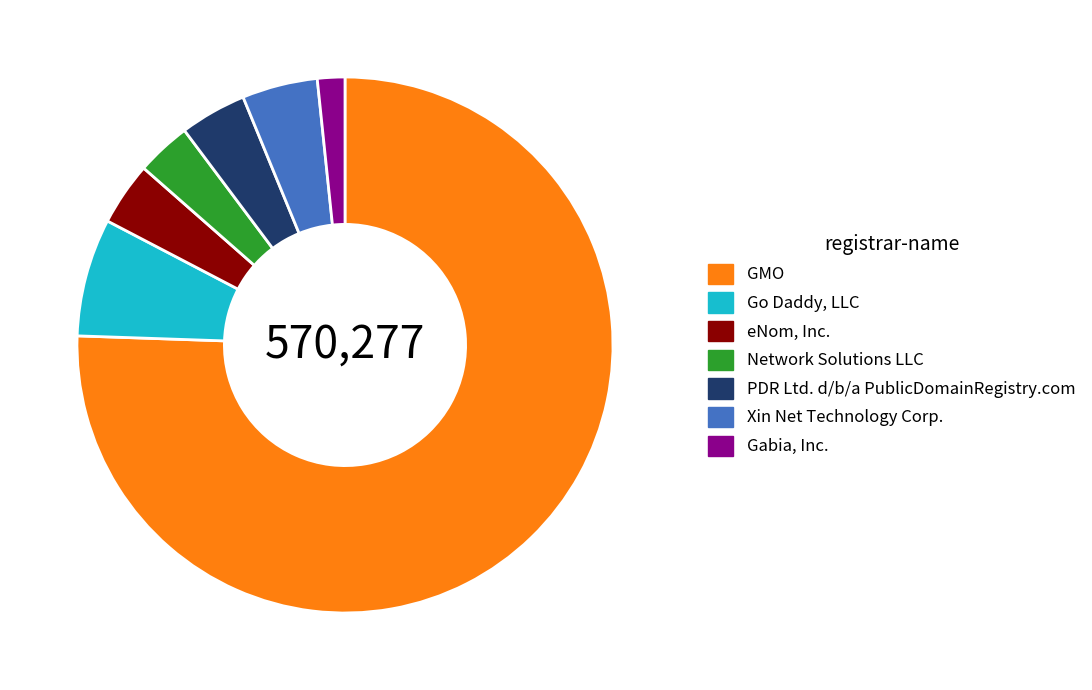

Approximately how many times larger is the value at PDR Ltd. d/b/a PublicDomainRegistry.com compared to Network Solutions LLC?

1.2